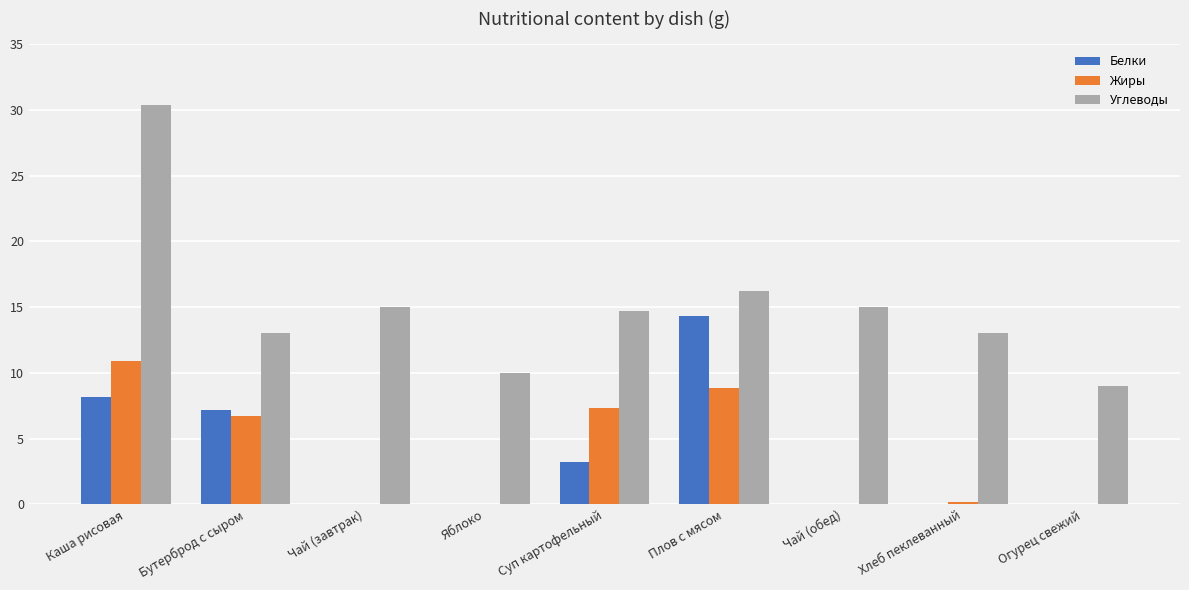

Which series changed the most between Бутерброд с сыром and Чай (обед)?

Белки